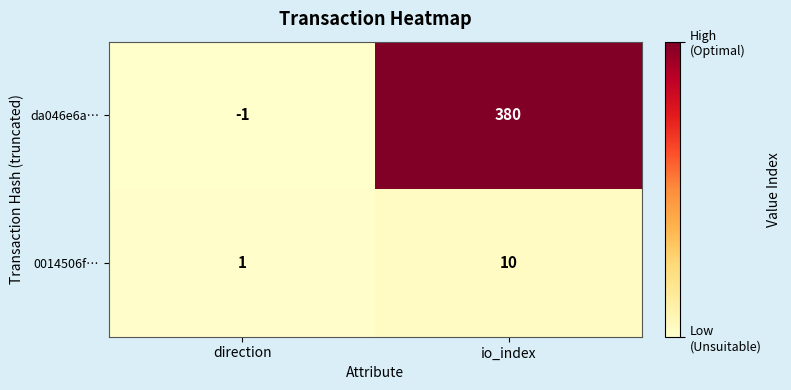

What is the difference between the highest and lowest values at direction?

2